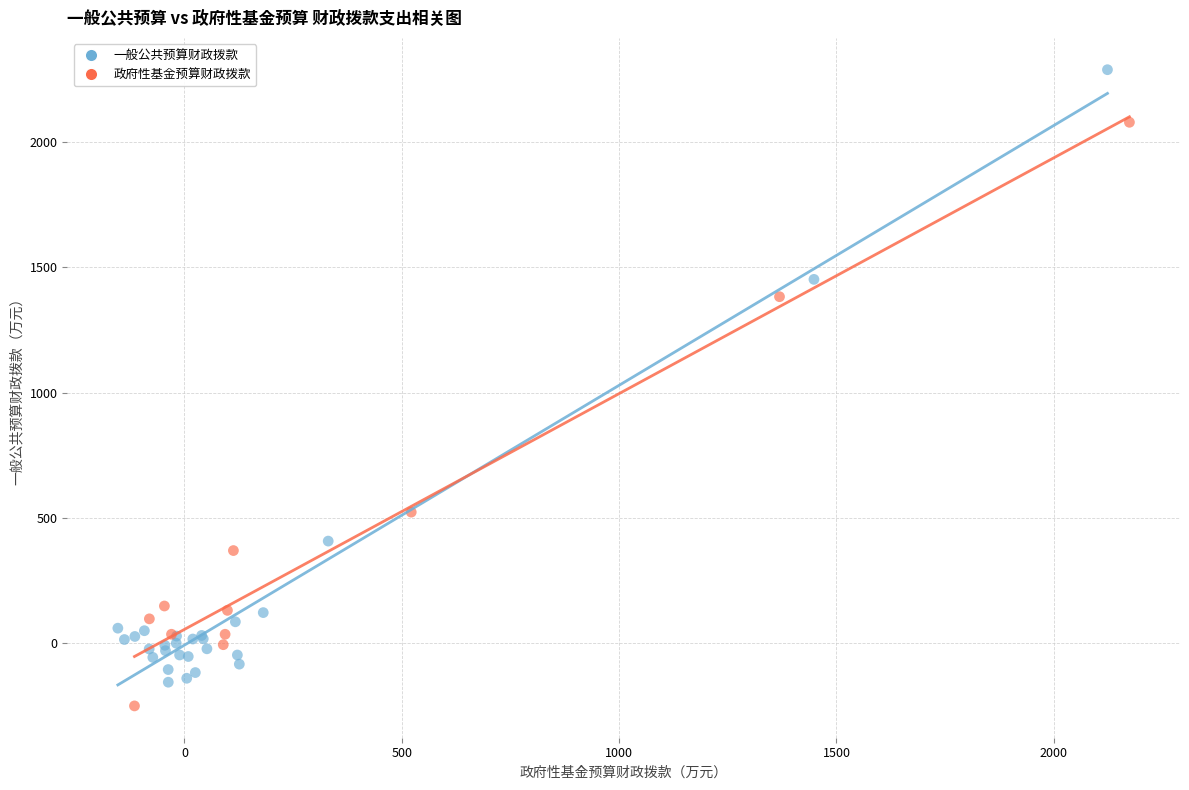

Which series has the widest spread of Y values?

一般公共预算财政拨款